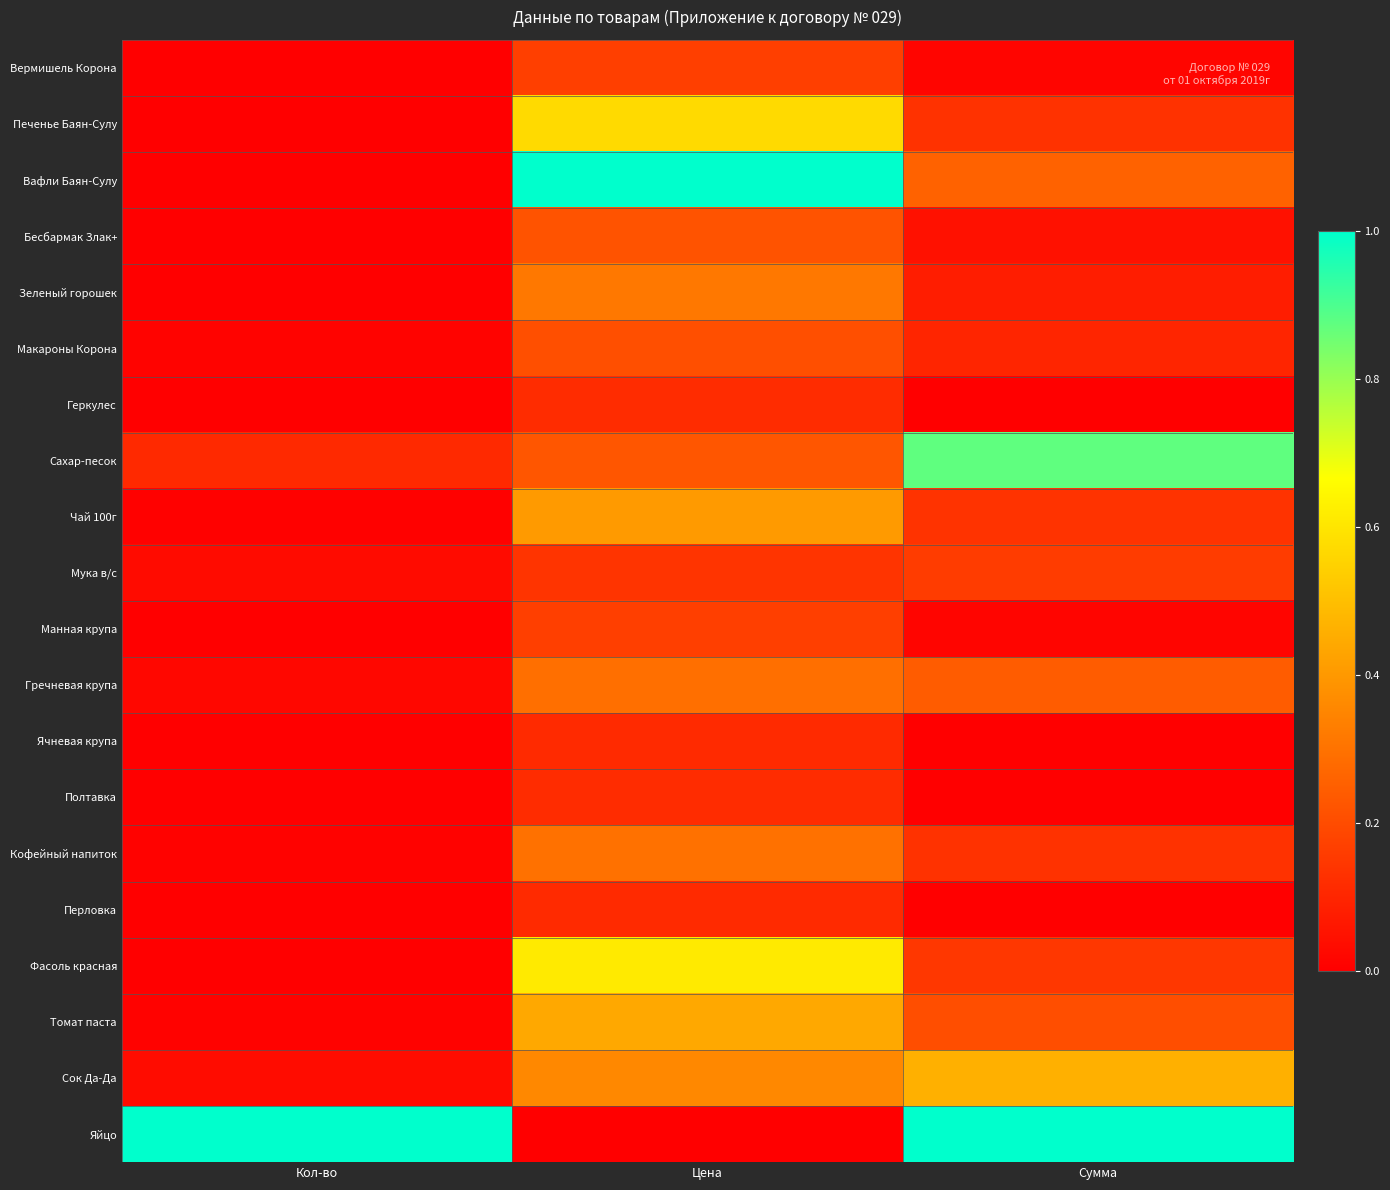

Reading left to right, extract all data points from this chart.

Вермишель Корона: Кол-во=0.0	Цена=0.2	Сумма=0.0
Печенье Баян-Сулу: Кол-во=0.0	Цена=0.6	Сумма=0.1
Вафли Баян-Сулу: Кол-во=0.0	Цена=1.0	Сумма=0.3
Бесбармак Злак+: Кол-во=0.0	Цена=0.2	Сумма=0.0
Зеленый горошек: Кол-во=0.0	Цена=0.3	Сумма=0.1
Макароны Корона: Кол-во=0.0	Цена=0.2	Сумма=0.1
Геркулес: Кол-во=0.0	Цена=0.1	Сумма=0.0
Сахар-песок: Кол-во=0.1	Цена=0.2	Сумма=0.9
Чай 100г: Кол-во=0.0	Цена=0.4	Сумма=0.1
Мука в/с: Кол-во=0.0	Цена=0.1	Сумма=0.2
Манная крупа: Кол-во=0.0	Цена=0.2	Сумма=0.0
Гречневая крупа: Кол-во=0.0	Цена=0.3	Сумма=0.2
Ячневая крупа: Кол-во=0.0	Цена=0.1	Сумма=0.0
Полтавка: Кол-во=0.0	Цена=0.1	Сумма=0.0
Кофейный напиток: Кол-во=0.0	Цена=0.3	Сумма=0.1
Перловка: Кол-во=0.0	Цена=0.1	Сумма=0.0
Фасоль красная: Кол-во=0.0	Цена=0.6	Сумма=0.1
Томат паста: Кол-во=0.0	Цена=0.4	Сумма=0.2
Сок Да-Да: Кол-во=0.0	Цена=0.4	Сумма=0.5
Яйцо: Кол-во=1.0	Цена=0.0	Сумма=1.0